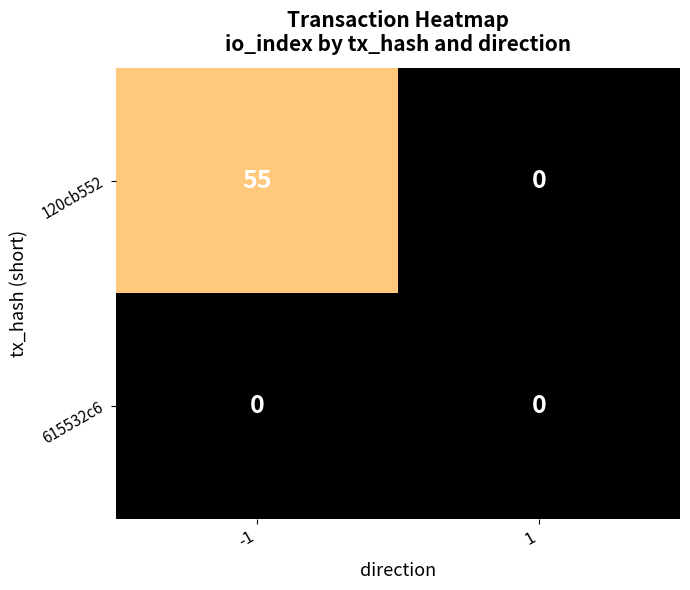

Reading right to left, transcribe all the data shown in this chart.

120cb552: 0	55
615532c6: 0	0